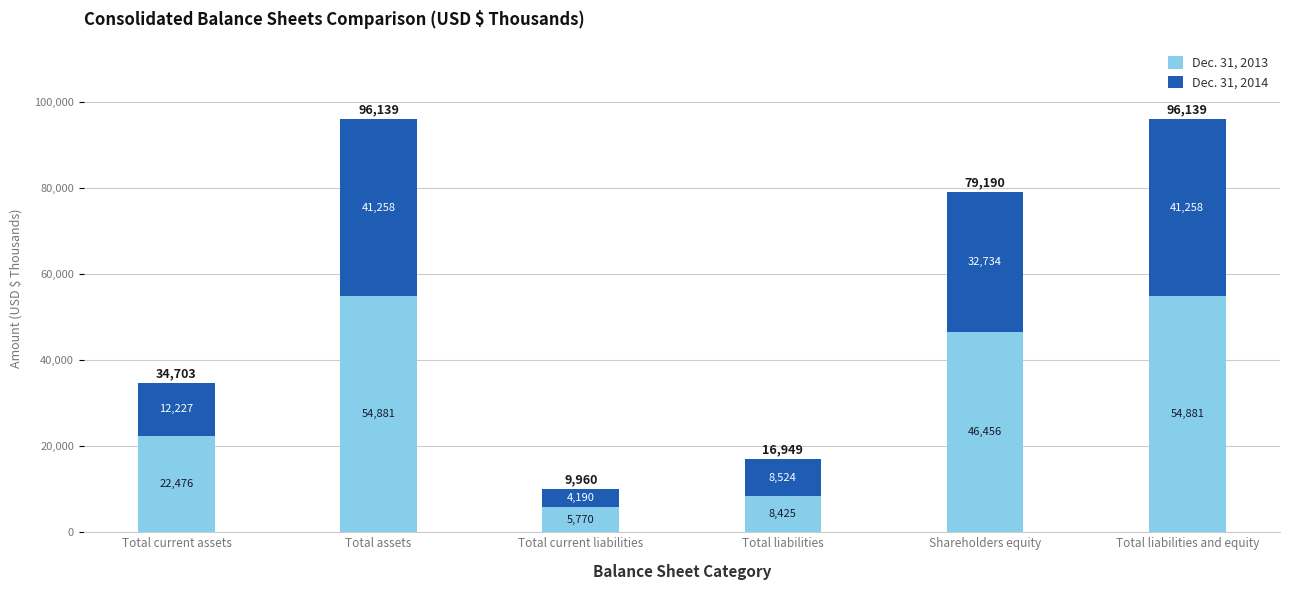

What is the total value across all series at Total liabilities and equity?

96139